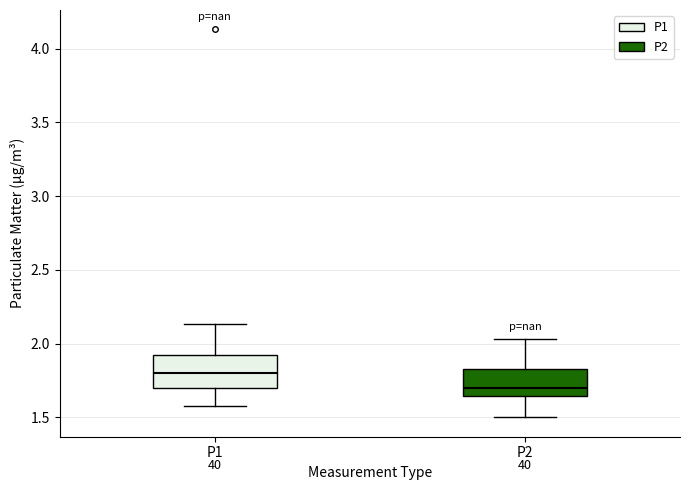

Which box's median line is the lowest?

P2